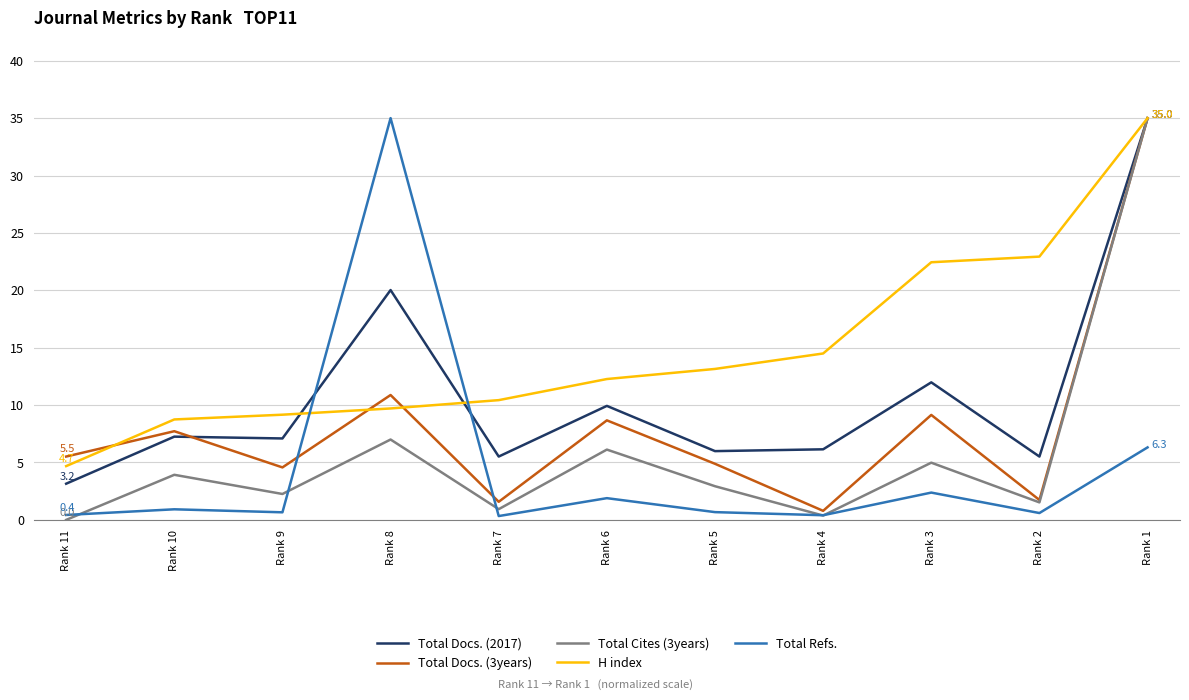

What is the difference between the Total Docs. (2017) values at Rank 8 and Rank 9?

12.9